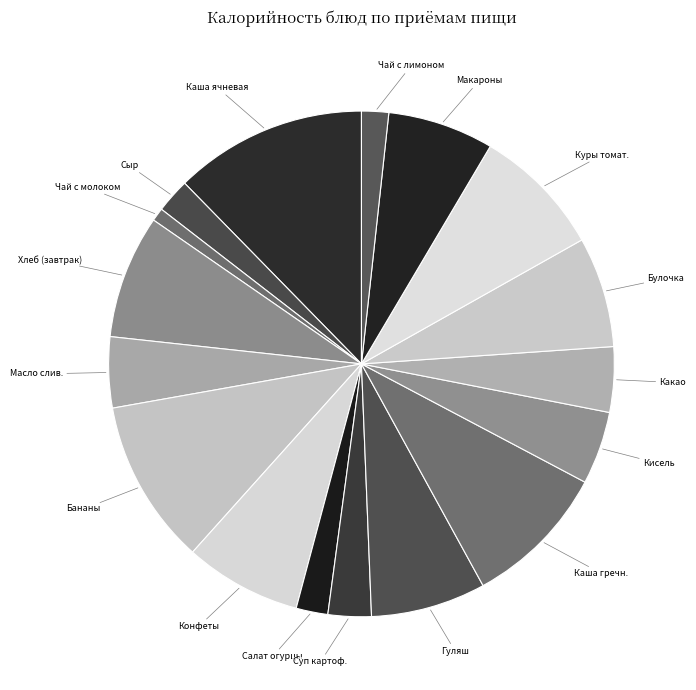

What is the ratio of the value at Сыр to the value at Конфеты?

0.3